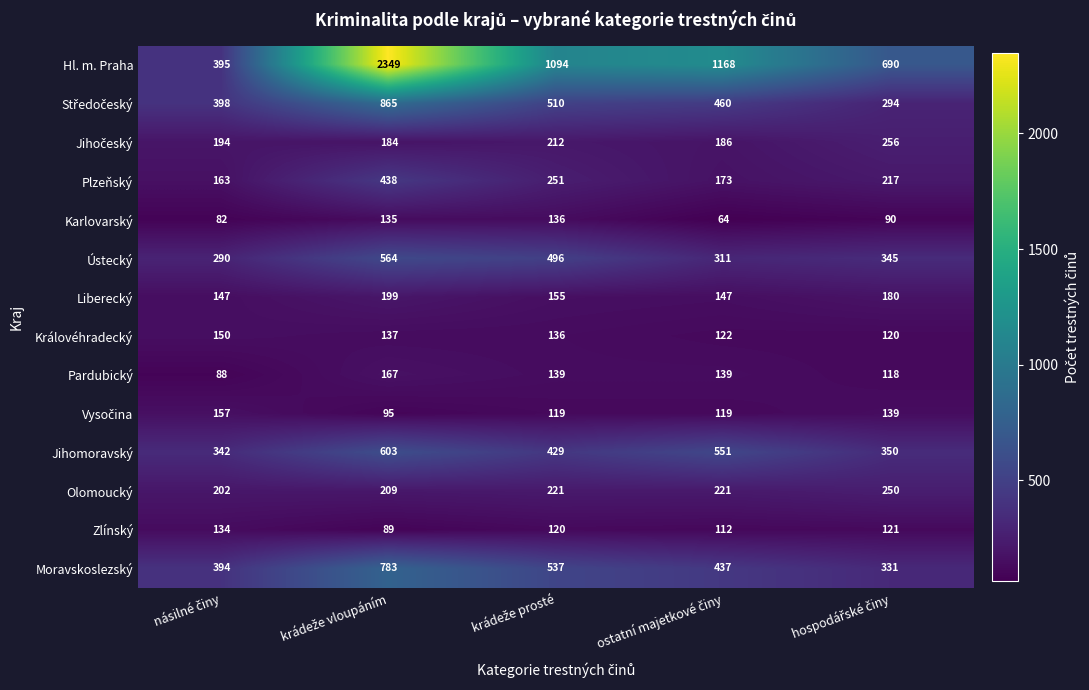

How many Liberecký values are between 147 and 180?

4